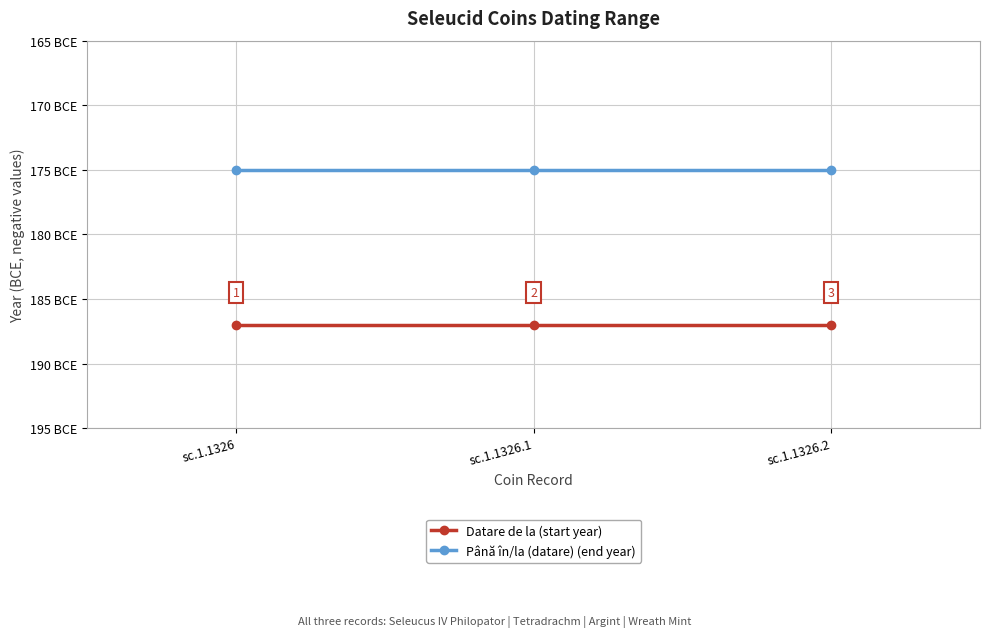

What is the average value of the Până în/la (datare) (end year) series?

-175